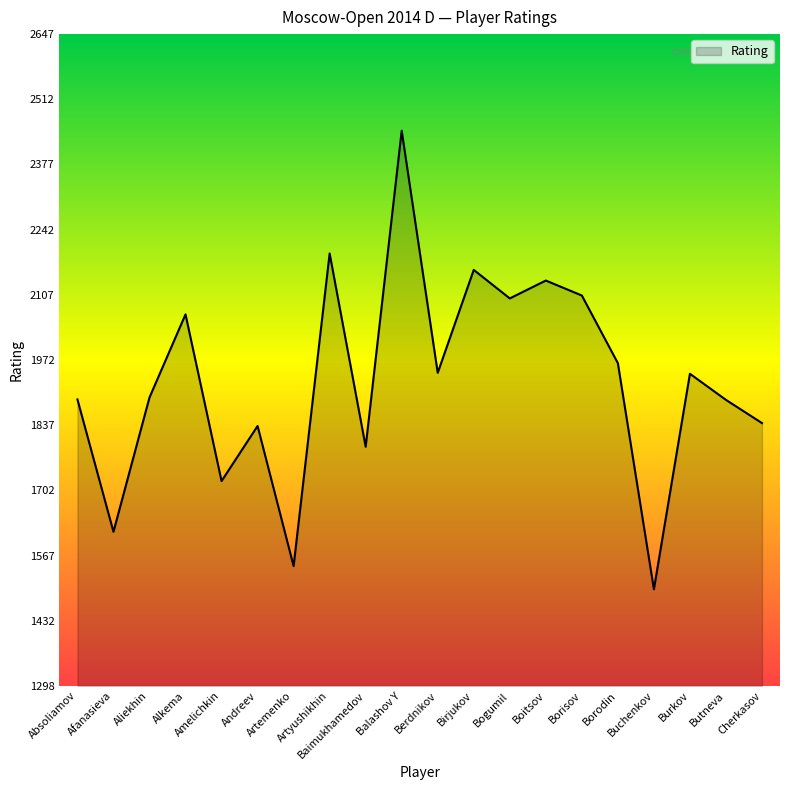

What is the smallest value displayed?

1498